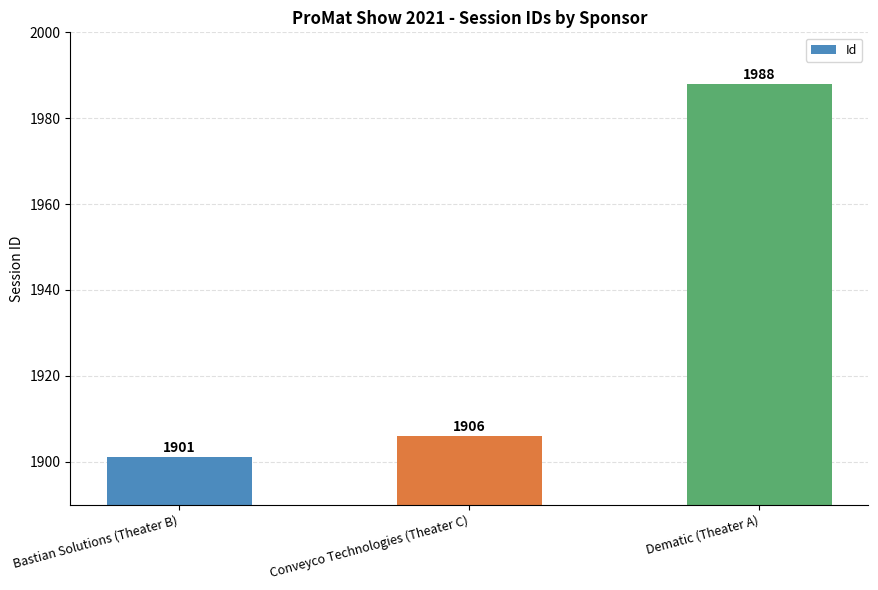

How many values are below 1906?

1